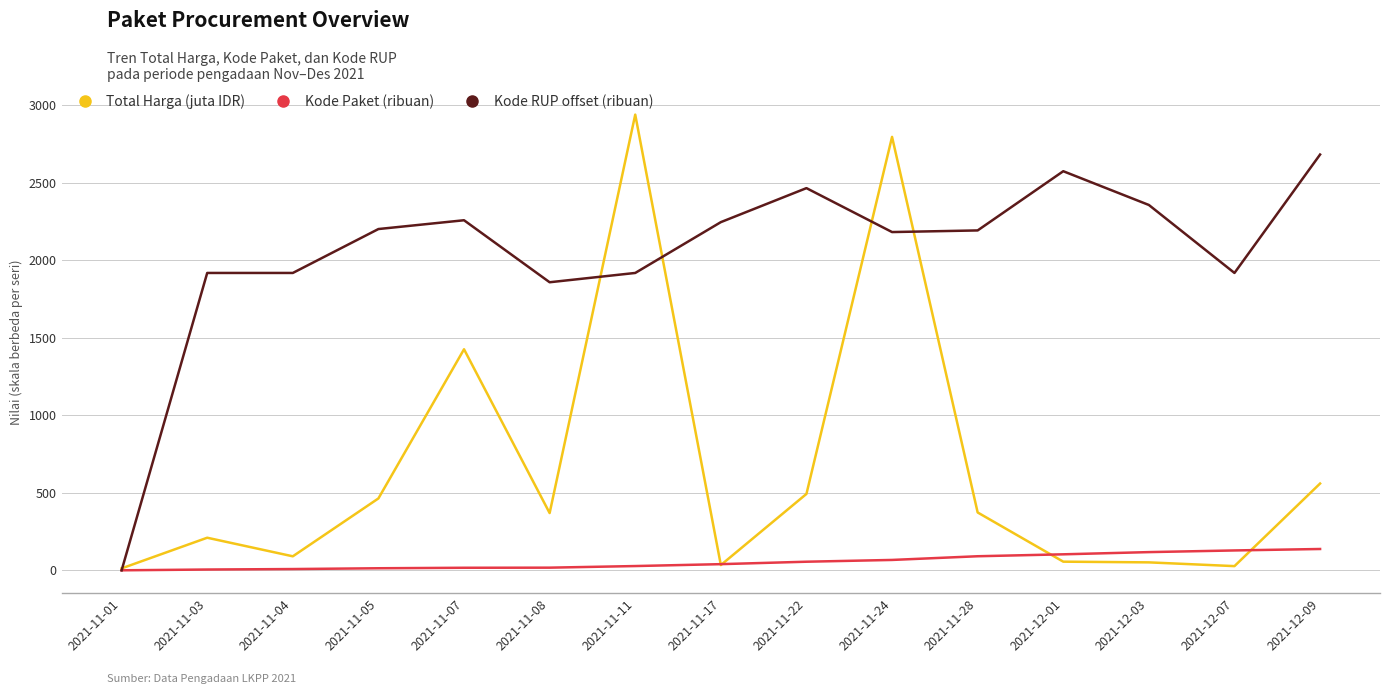

Where is the first local minimum for Total Harga (juta IDR)?

2021-11-04